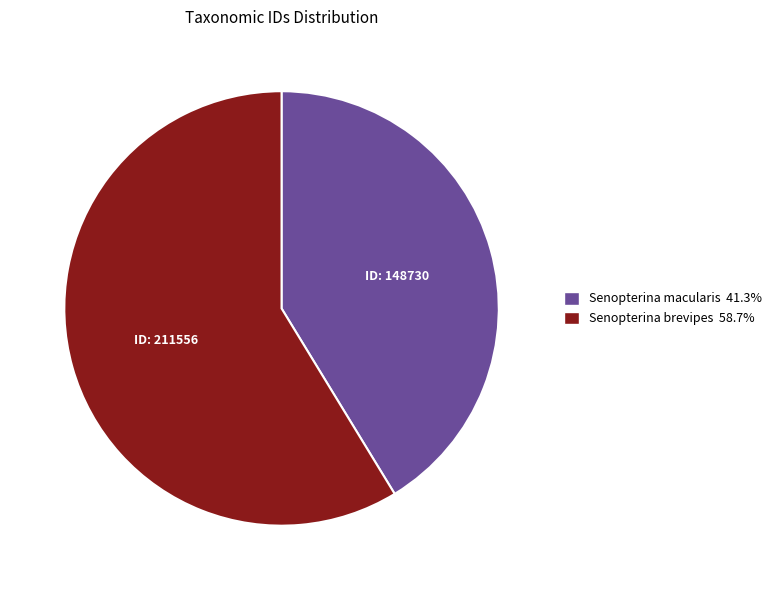

How many slices are in this pie chart?

2